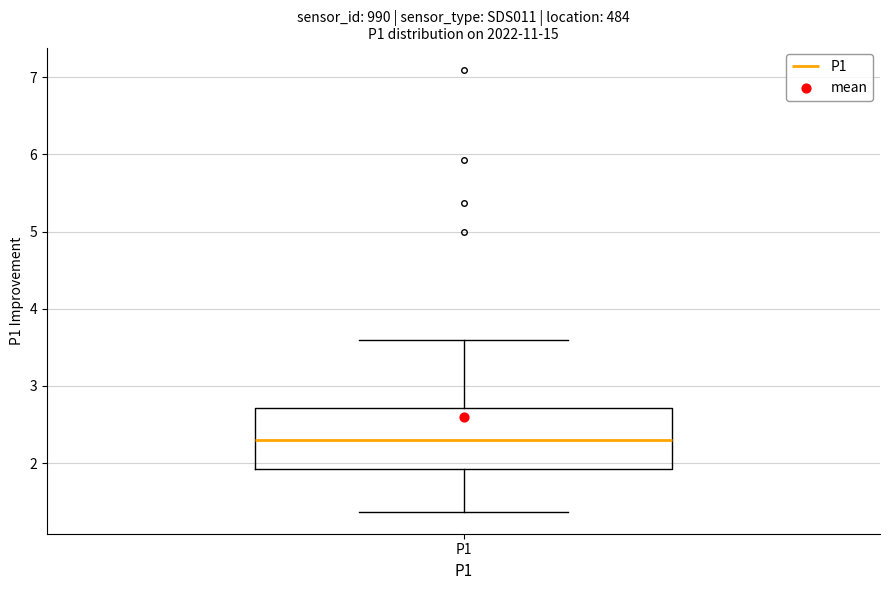

Transcribe this box plot: give where the median line is, the range the box spans, and where the two whiskers end, as read against the y-axis. The values are not printed on the chart, so give them approximately, as read against the axis.

median 2.3, box 1.9 to 2.7, whiskers 1.4 to 3.6